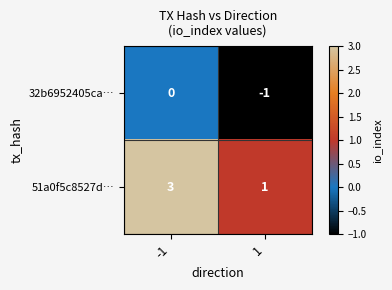

Which series has the largest range (max minus min)?

51a0f5c8527d…